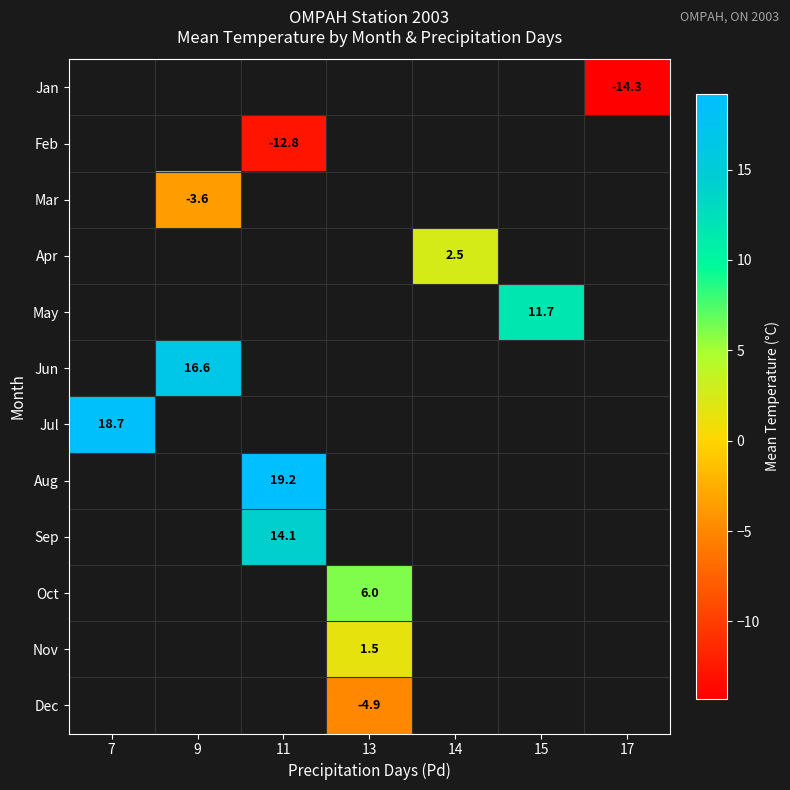

The value of May at 15 is 11.7. True or false?

True